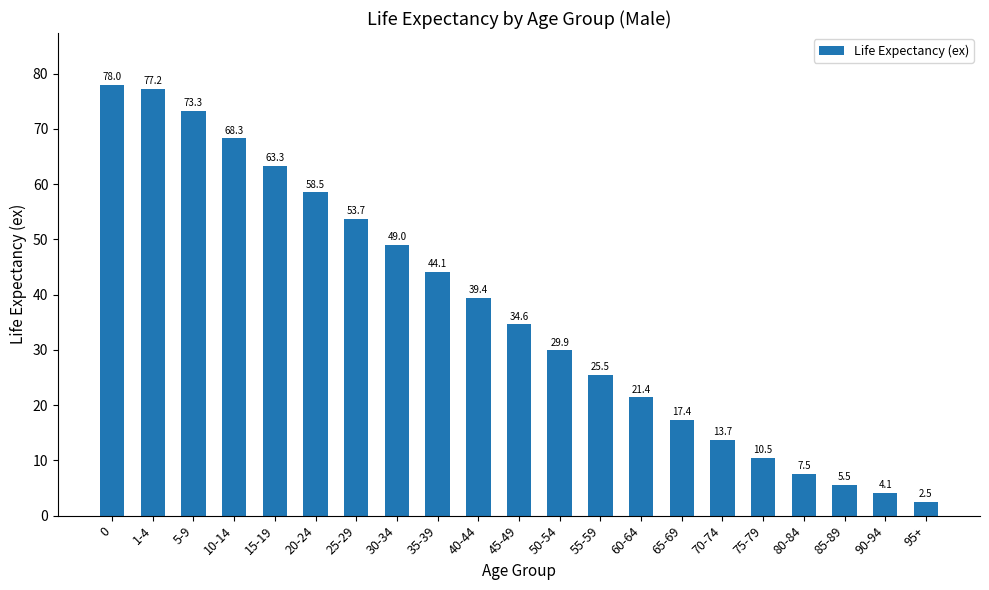

At which category does the chart reach its minimum across all series?

95+